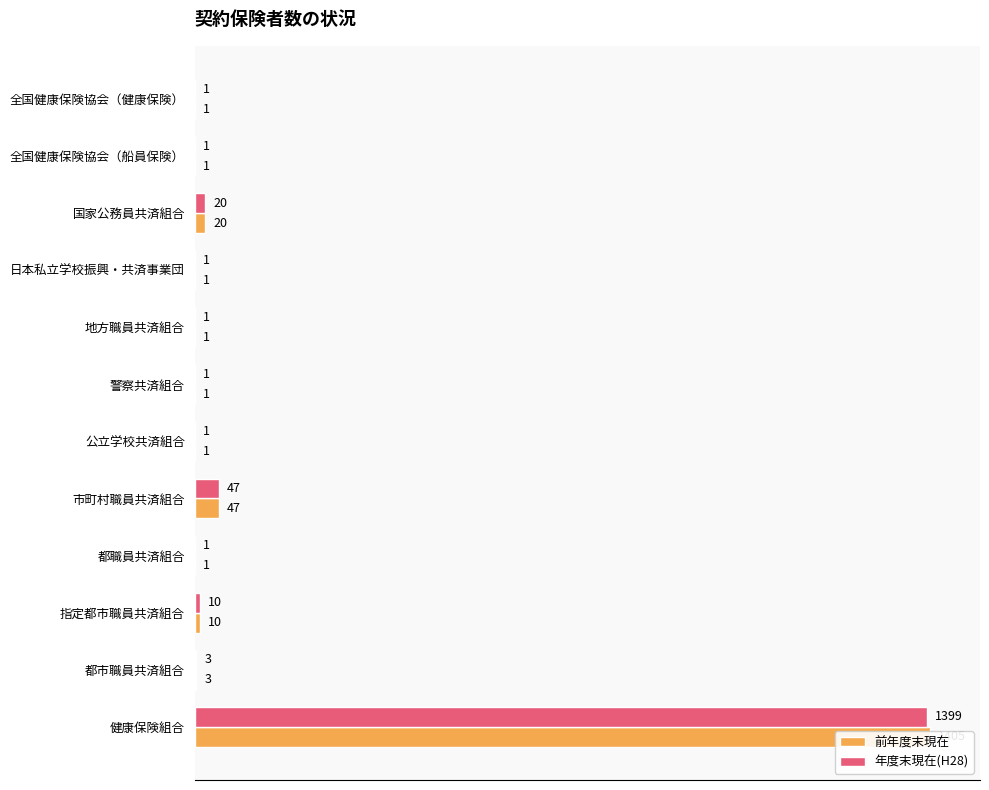

Which series has the largest total across all categories?

前年度末現在